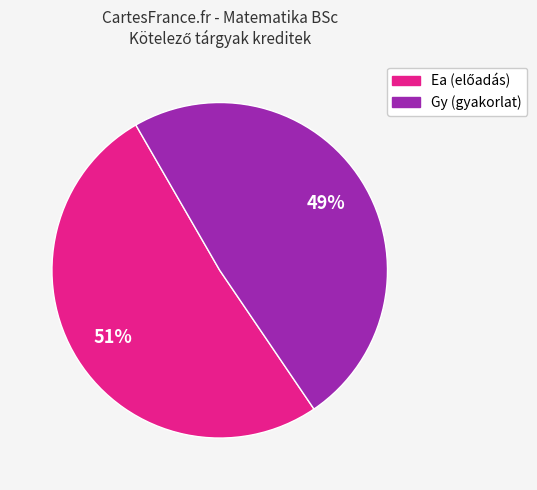

What is the smallest slice in the pie chart?

Gy (gyakorlat)